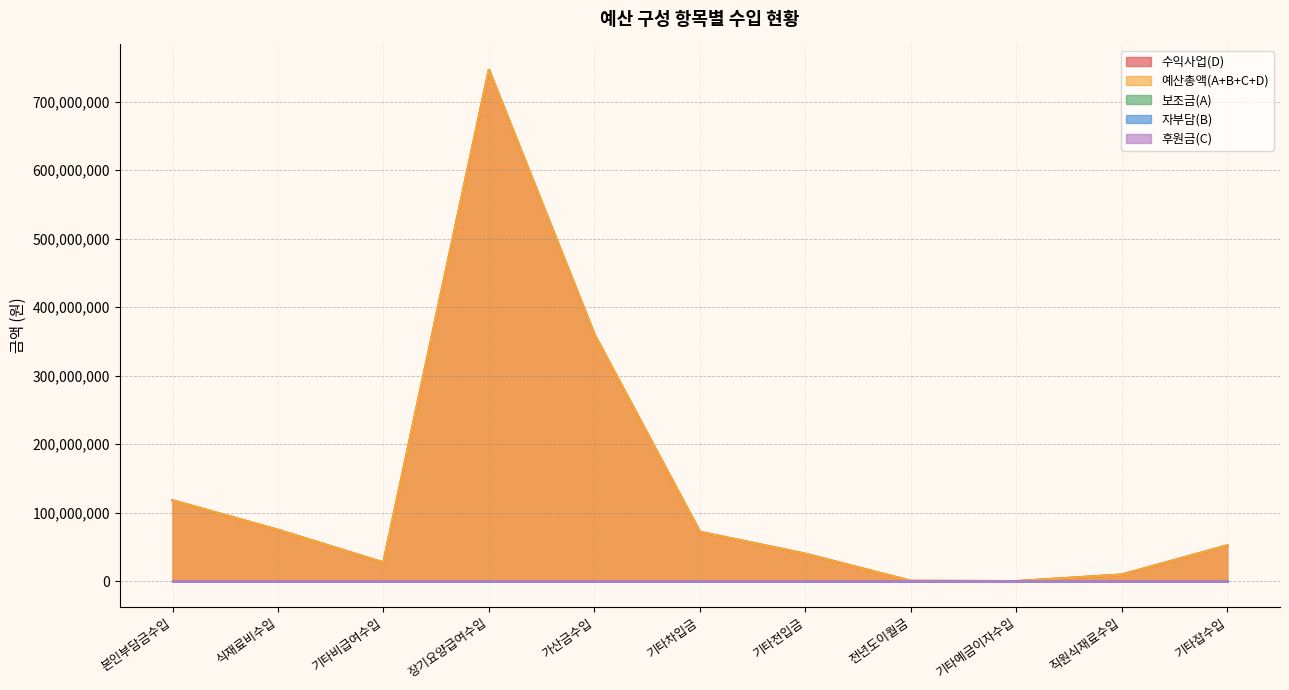

The 예산총액(A+B+C+D) series shows 31650 at 기타예금이자수입. True or false?

False